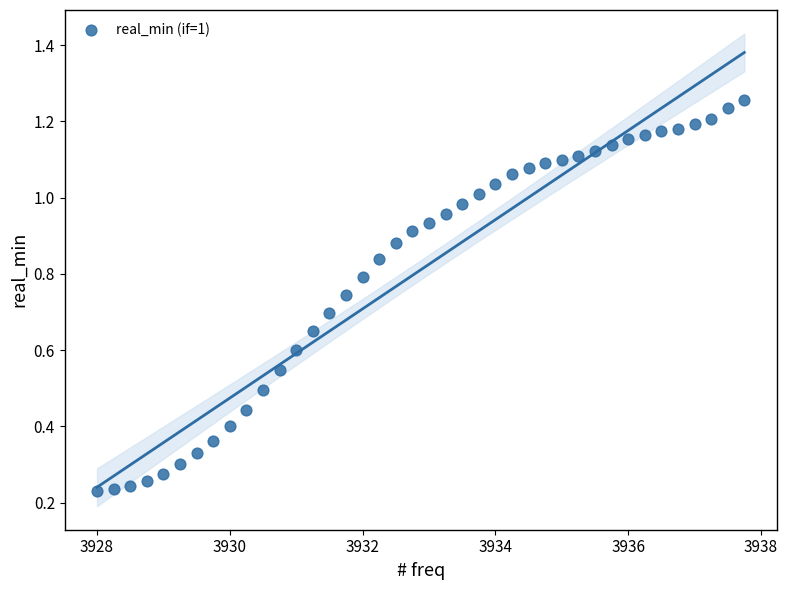

What is the range of X values (max minus min)?

9.8